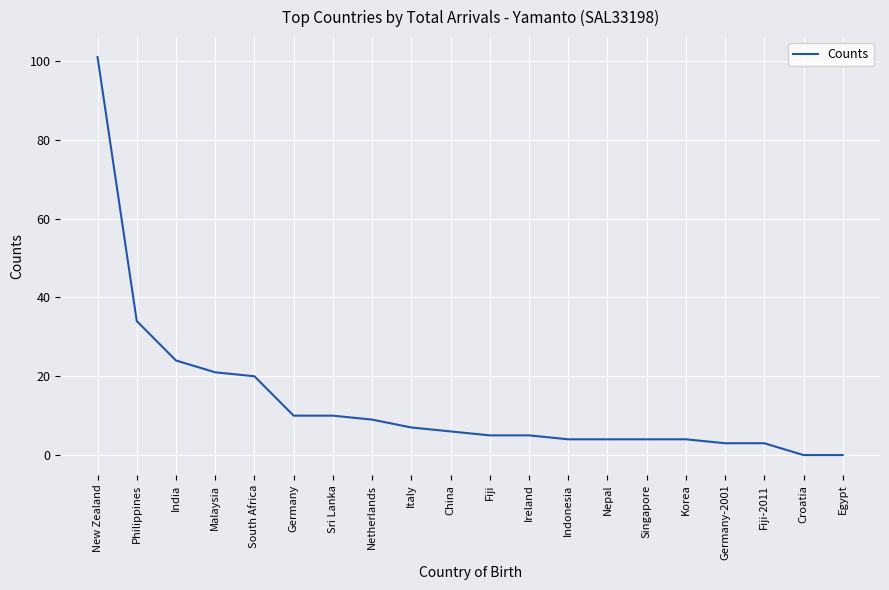

At which label does the data first exceed 6?

New Zealand